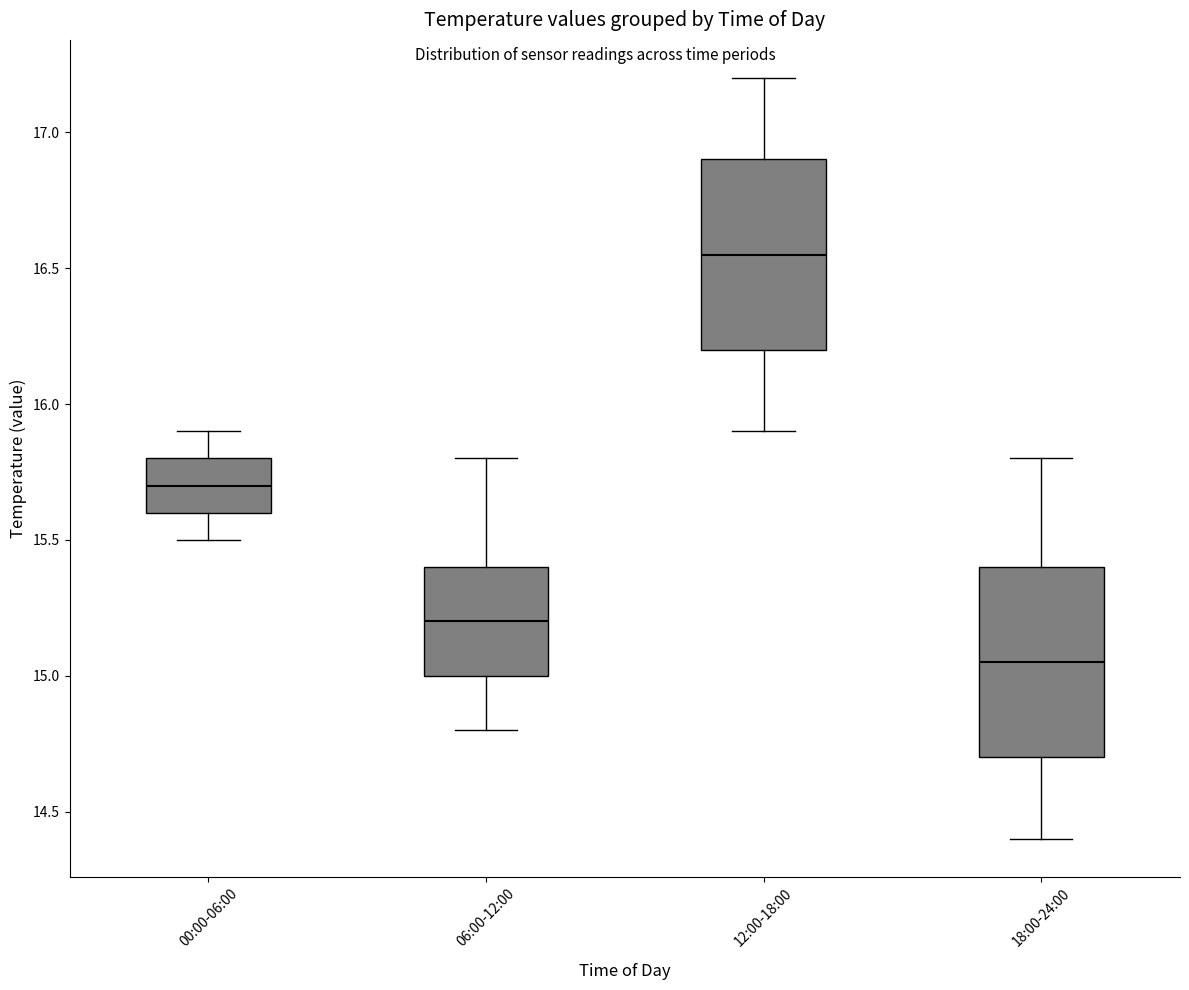

Which box has the highest median line?

12:00-18:00